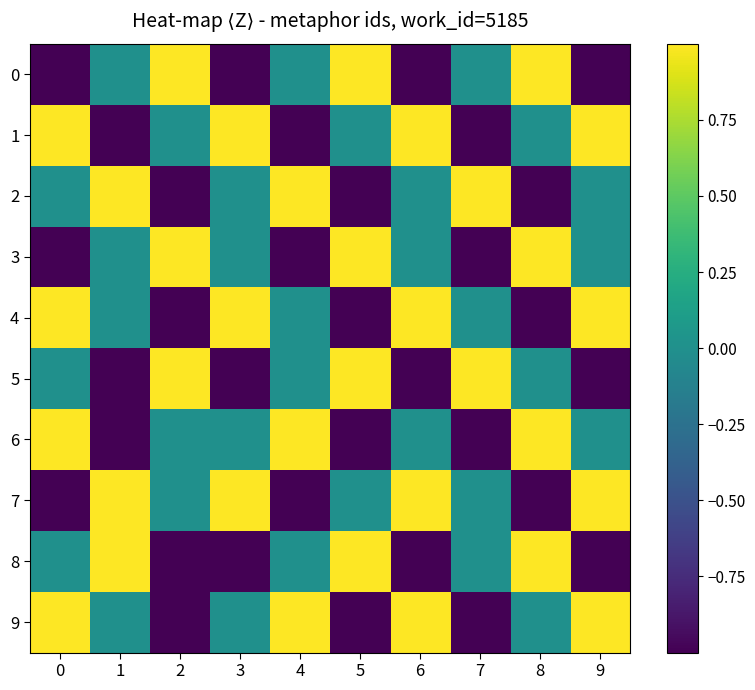

Reading left to right, what are all the values shown in this chart?

0: 0=-1	1=0	2=1	3=-1	4=0	5=1	6=-1	7=0	8=1	9=-1
1: 0=1	1=-1	2=0	3=1	4=-1	5=0	6=1	7=-1	8=0	9=1
2: 0=0	1=1	2=-1	3=0	4=1	5=-1	6=0	7=1	8=-1	9=0
3: 0=-1	1=0	2=1	3=0	4=-1	5=1	6=0	7=-1	8=1	9=0
4: 0=1	1=0	2=-1	3=1	4=0	5=-1	6=1	7=0	8=-1	9=1
5: 0=0	1=-1	2=1	3=-1	4=0	5=1	6=-1	7=1	8=0	9=-1
6: 0=1	1=-1	2=0	3=0	4=1	5=-1	6=0	7=-1	8=1	9=0
7: 0=-1	1=1	2=0	3=1	4=-1	5=0	6=1	7=0	8=-1	9=1
8: 0=0	1=1	2=-1	3=-1	4=0	5=1	6=-1	7=0	8=1	9=-1
9: 0=1	1=0	2=-1	3=0	4=1	5=-1	6=1	7=-1	8=0	9=1